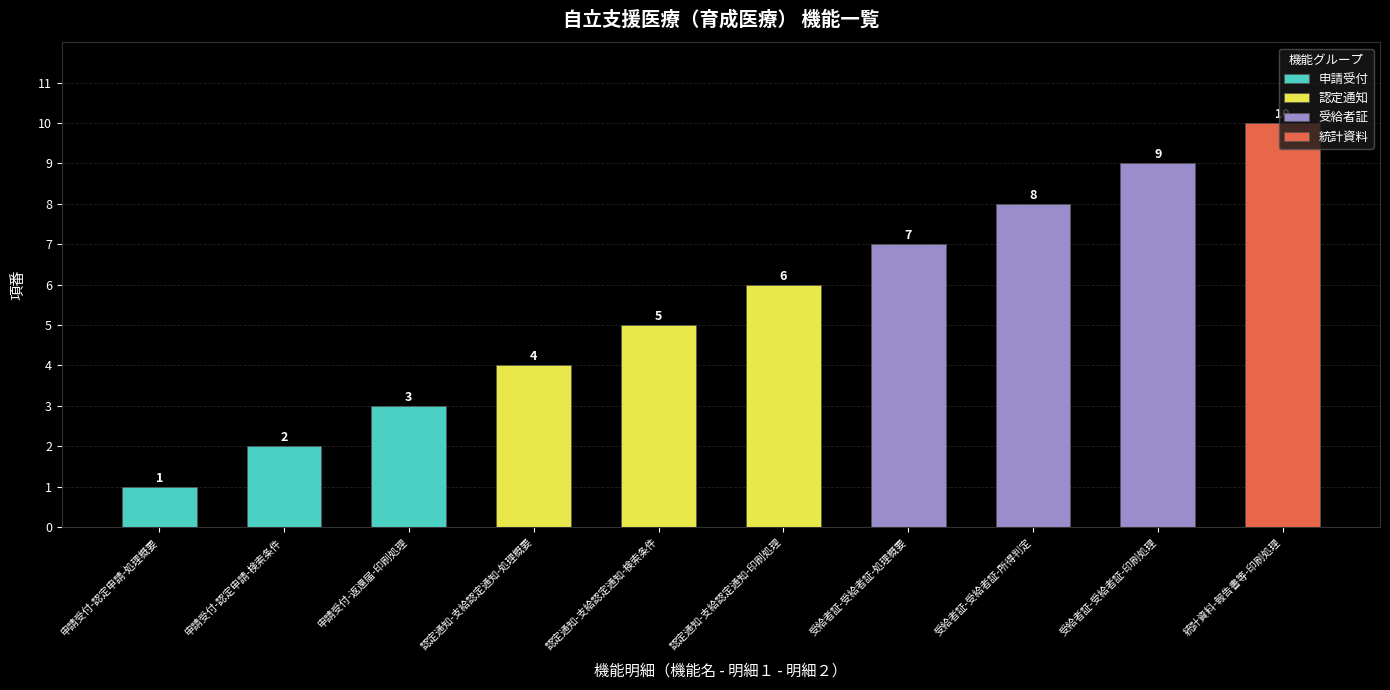

What is the value of the 5th bar from the left?

5